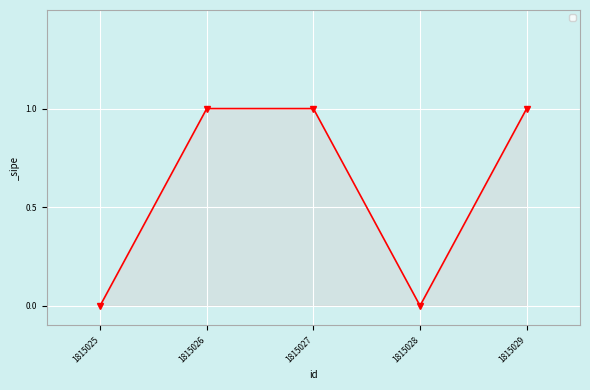

How many interior local valleys (lower than both neighbors) does the data have?

1